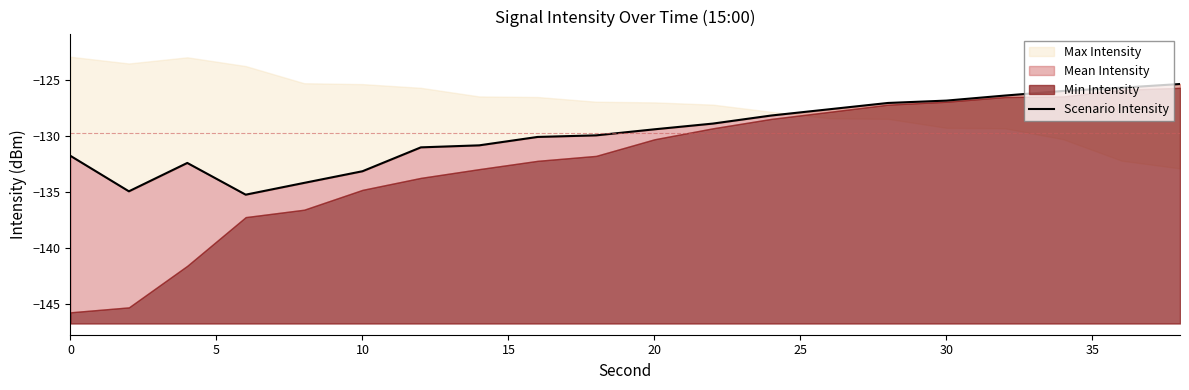

The chart shows a value of -87.7 at 5. True or false?

False